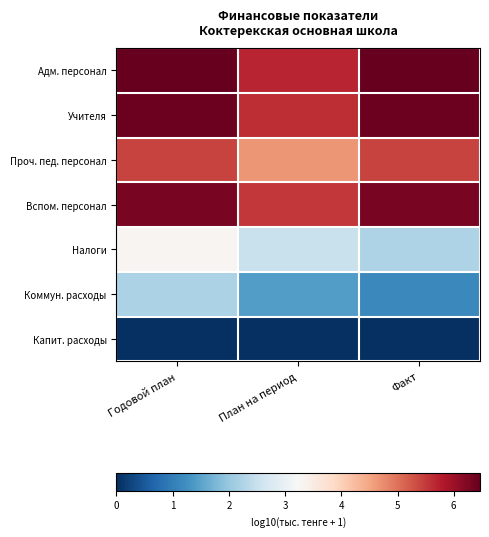

Reading left to right, what are all the values shown in this chart?

Адм. персонал: Годовой план=6.5	План на период=5.7	Факт=6.5
Учителя: Годовой план=6.4	План на период=5.6	Факт=6.4
Проч. пед. персонал: Годовой план=5.4	План на период=4.7	Факт=5.4
Вспом. персонал: Годовой план=6.3	План на период=5.5	Факт=6.3
Налоги: Годовой план=3.3	План на период=2.5	Факт=2.2
Коммун. расходы: Годовой план=2.2	План на период=1.4	Факт=1.1
Капит. расходы: Годовой план=0.0	План на период=0.0	Факт=0.0